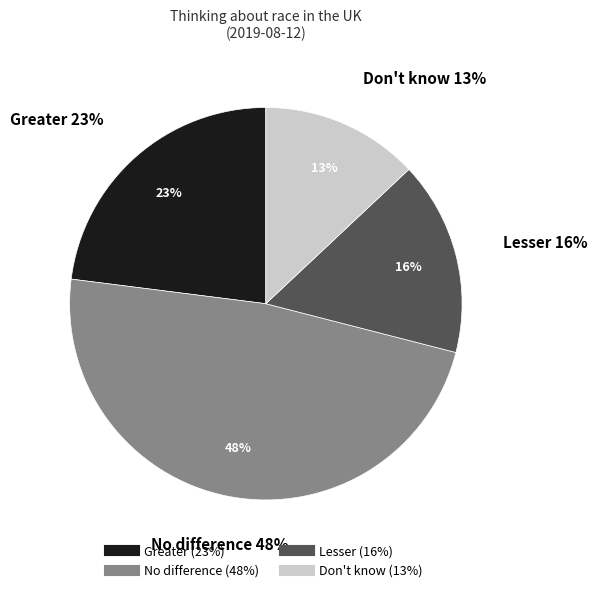

How much of the chart is everything except Greater?

77.0%